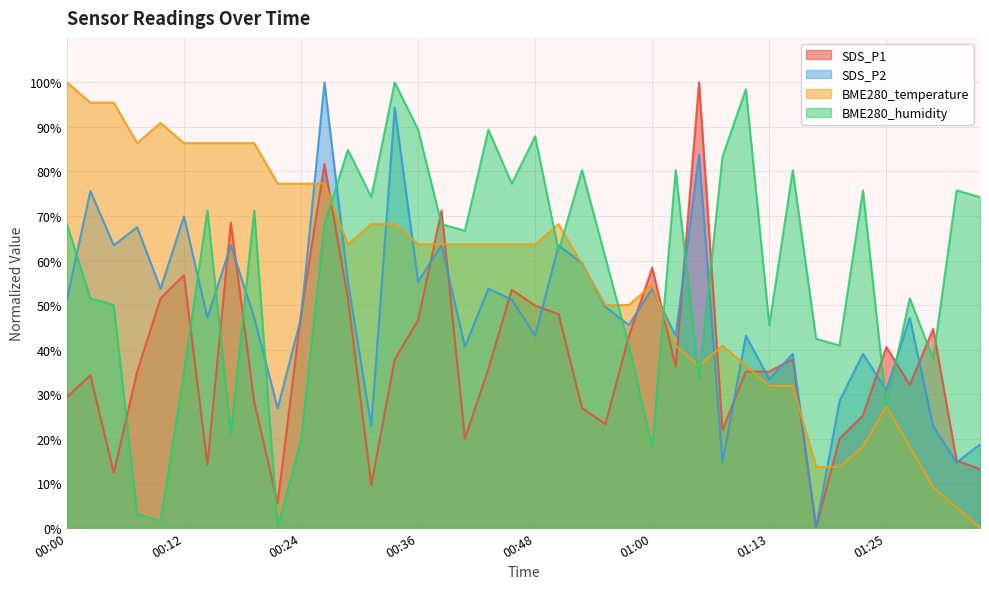

What is the spread (max minus min) of values at 01:30?

35.6